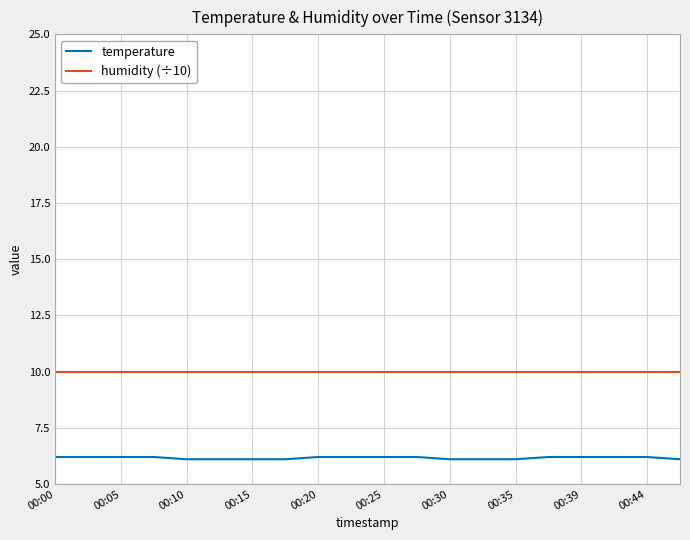

Which series has the largest range (max minus min)?

temperature